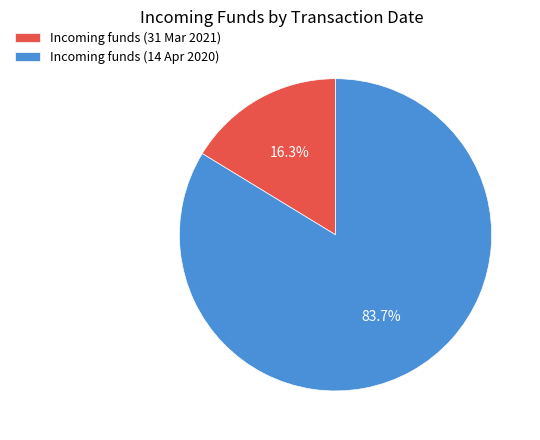

To the nearest percent, what is the difference between the largest and smallest slice percentages?

67%